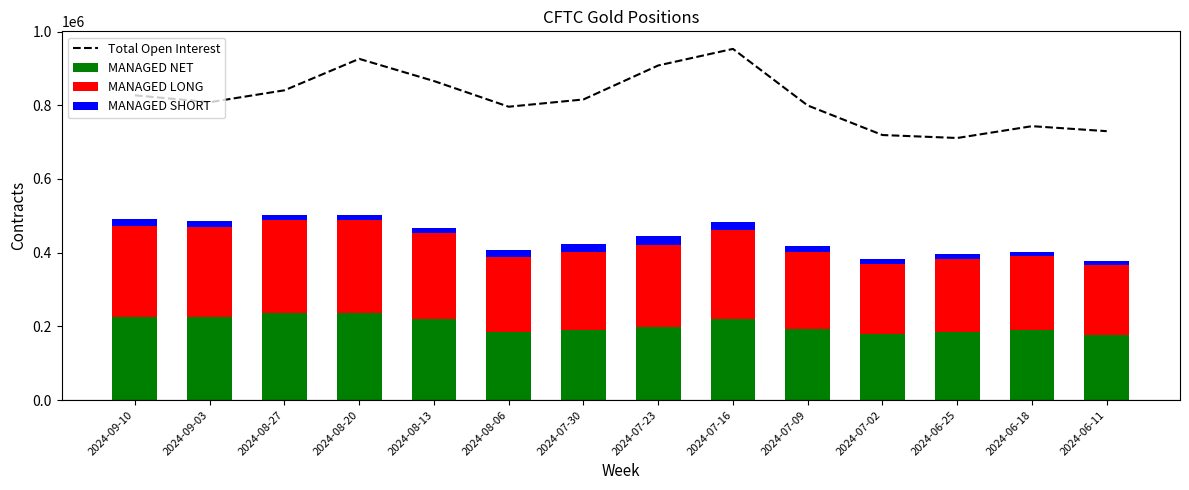

What is the lowest value of the MANAGED NET series?

177549